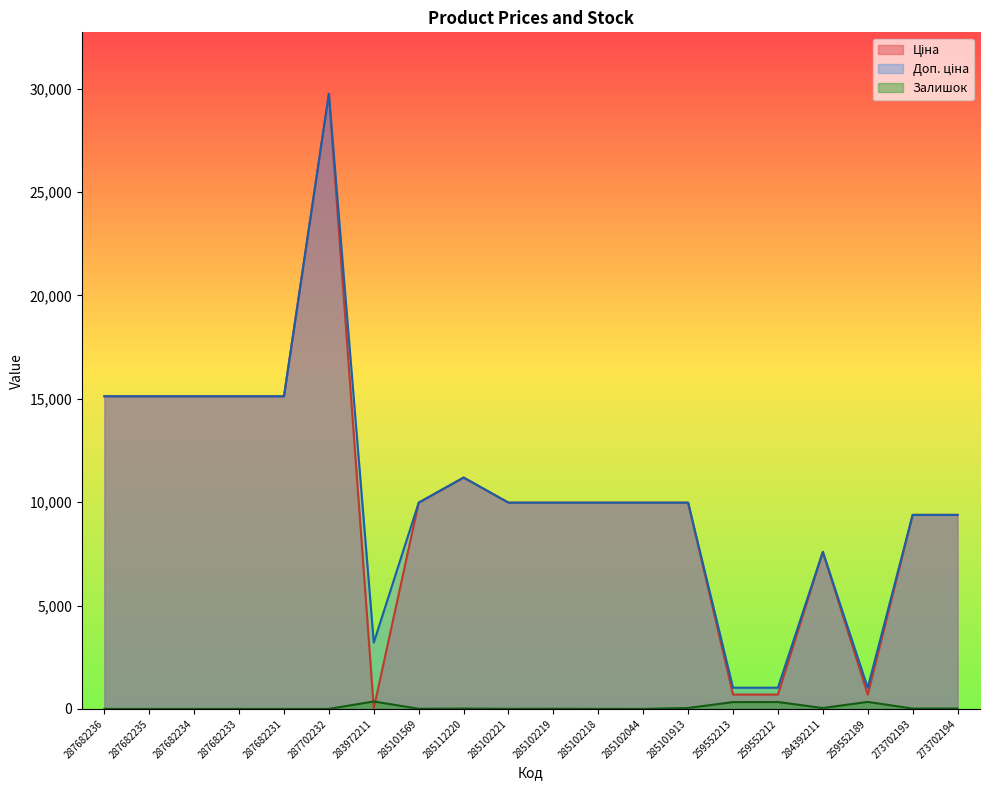

List the labels in order of Доп. ціна value, smallest first.

259552213, 259552212, 259552189, 283972211, 284392211, 273702193, 273702194, 285101569, 285102221, 285102219, 285102218, 285102044, 285101913, 285112220, 287682236, 287682235, 287682234, 287682233, 287682231, 287702232